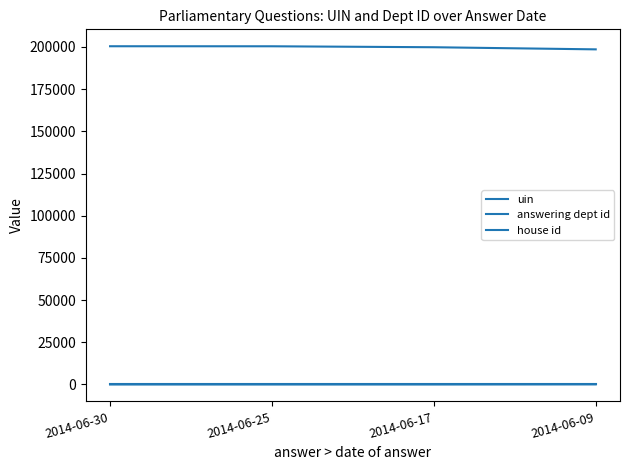

Which series changed the most between 2014-06-30 and 2014-06-17?

uin